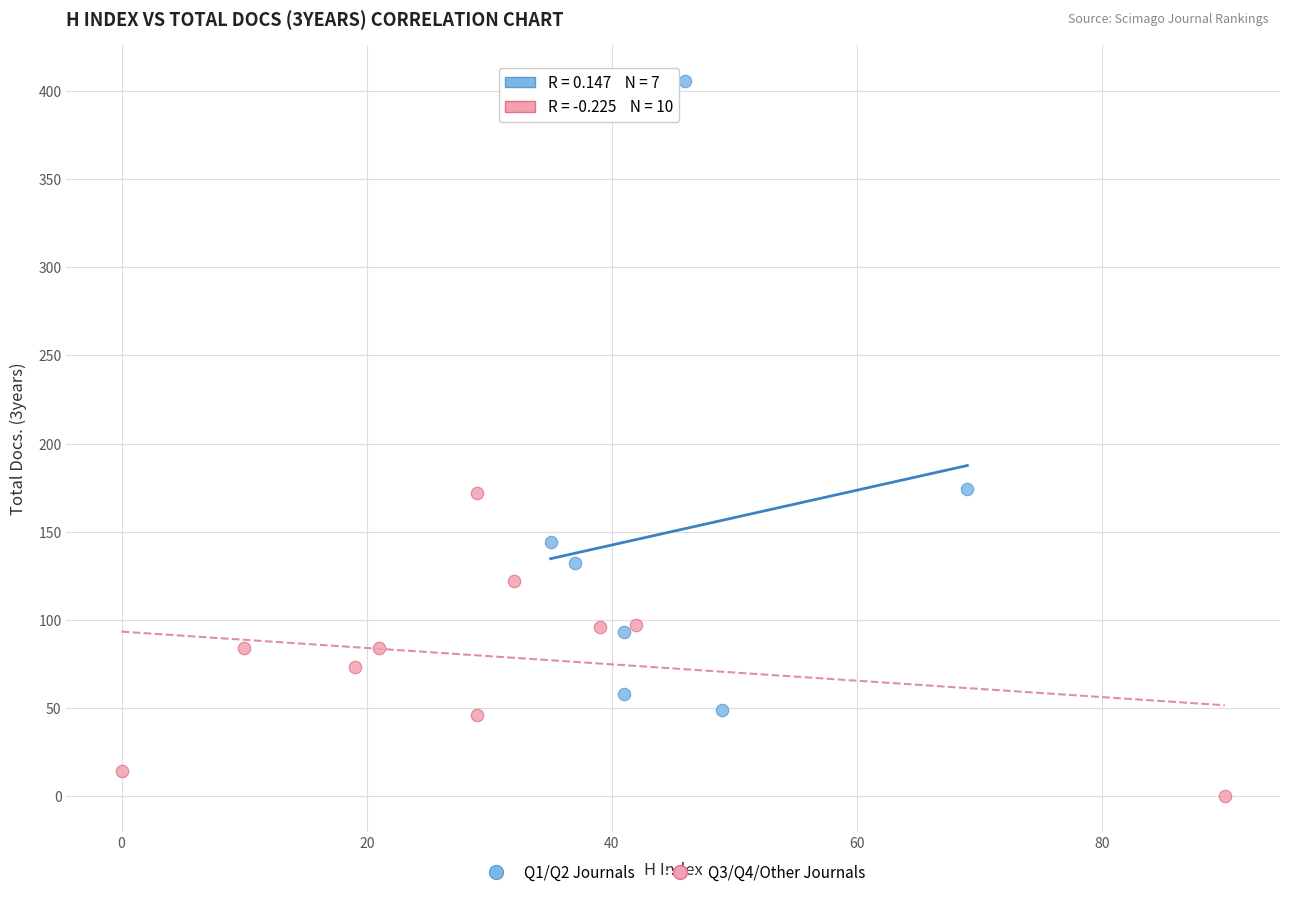

Which series reaches the minimum Y coordinate?

Q3/Q4/Other Journals